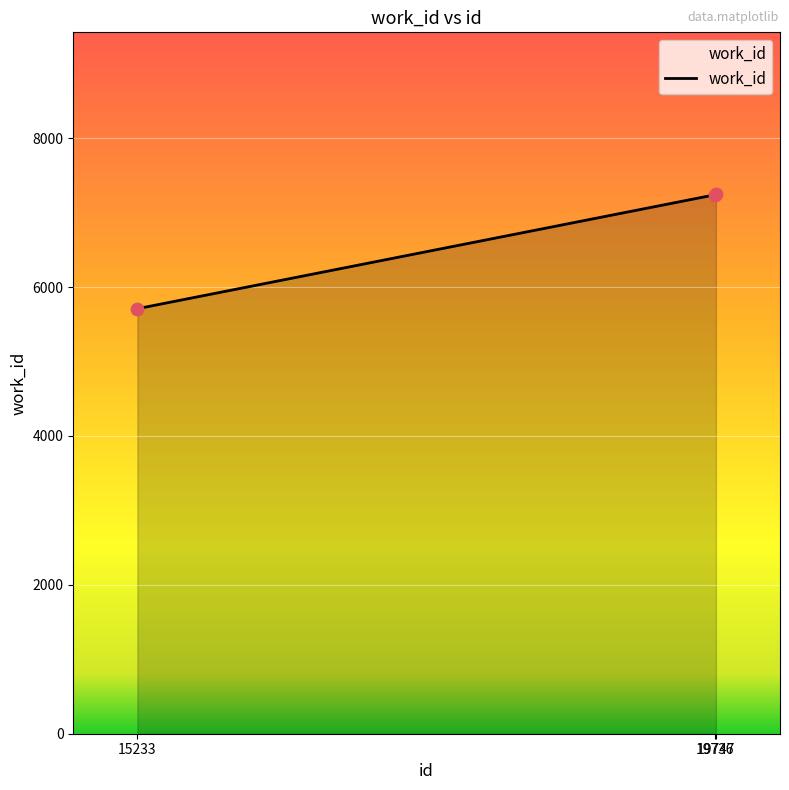

Approximately how many times larger is the value at 15233 compared to 19747?

0.8